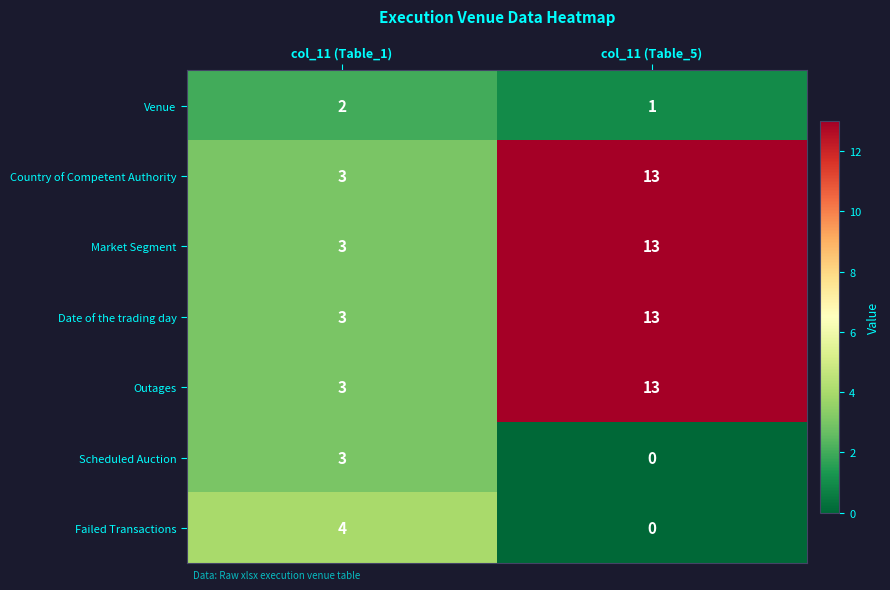

List the labels in order of Venue value, smallest first.

col_11 (Table_5), col_11 (Table_1)